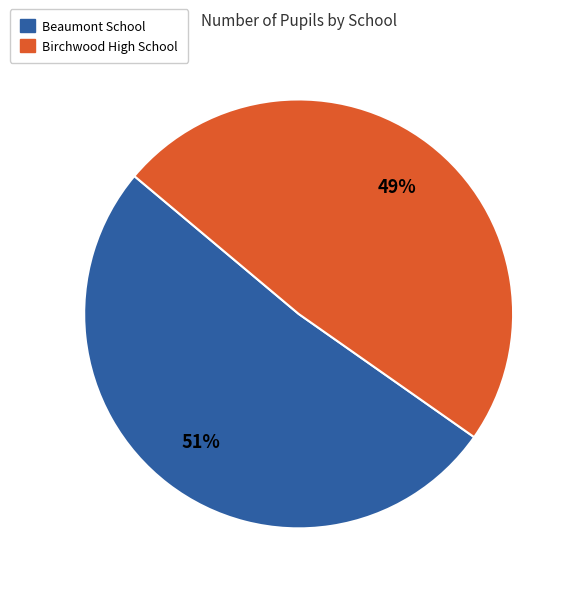

How many segments does this pie chart have?

2